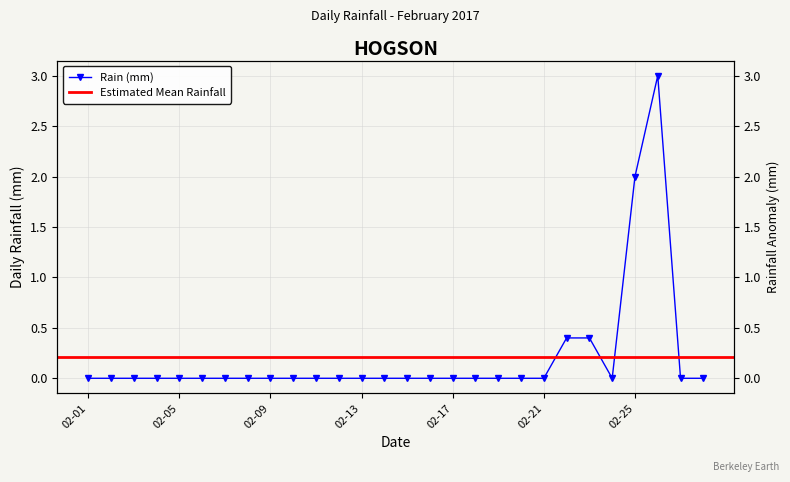

The value at 2017-02-23 is 0.3. True or false?

False